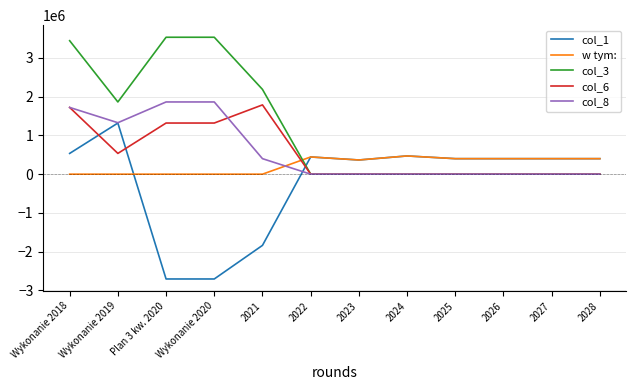

Where do col_8 and w tym: first cross each other?

2021 and 2022